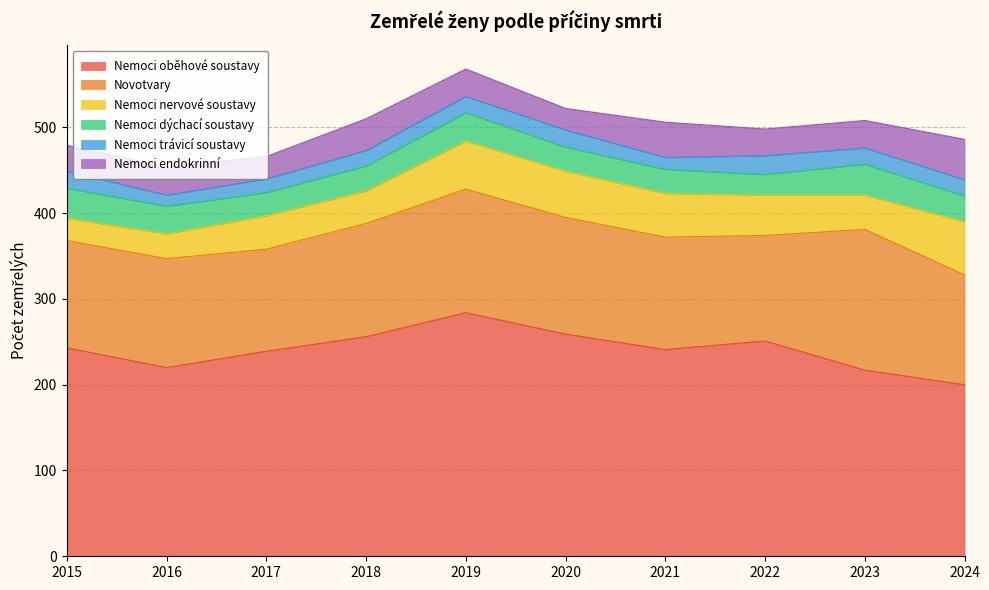

What is the difference between the second highest and minimum values in the Nemoci oběhové soustavy series?

59